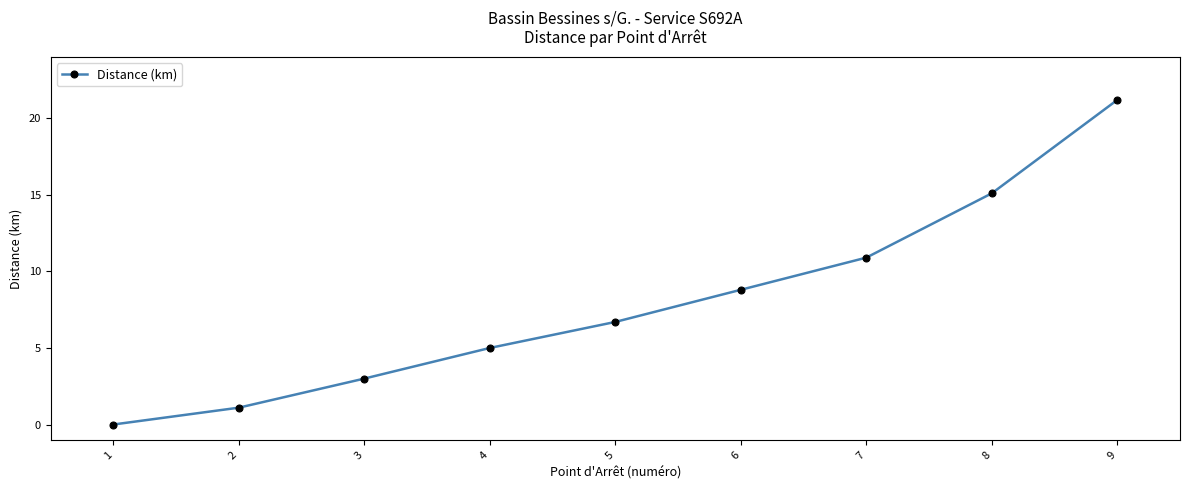

What is the sum of all values?

71.8